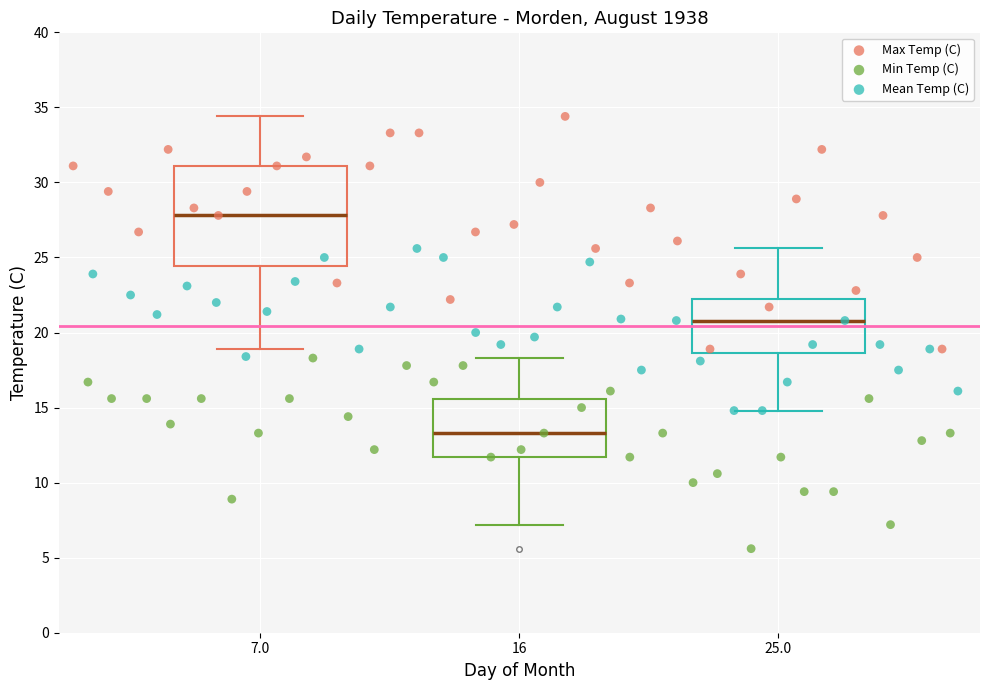

What are all the series names shown in the legend?

Max Temp (C), Min Temp (C), Mean Temp (C)